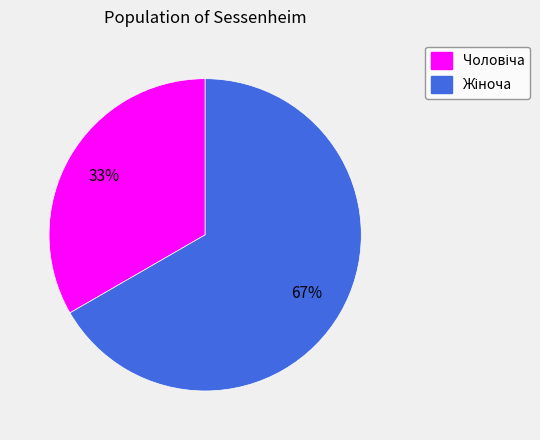

Does any single category account for the majority?

Yes